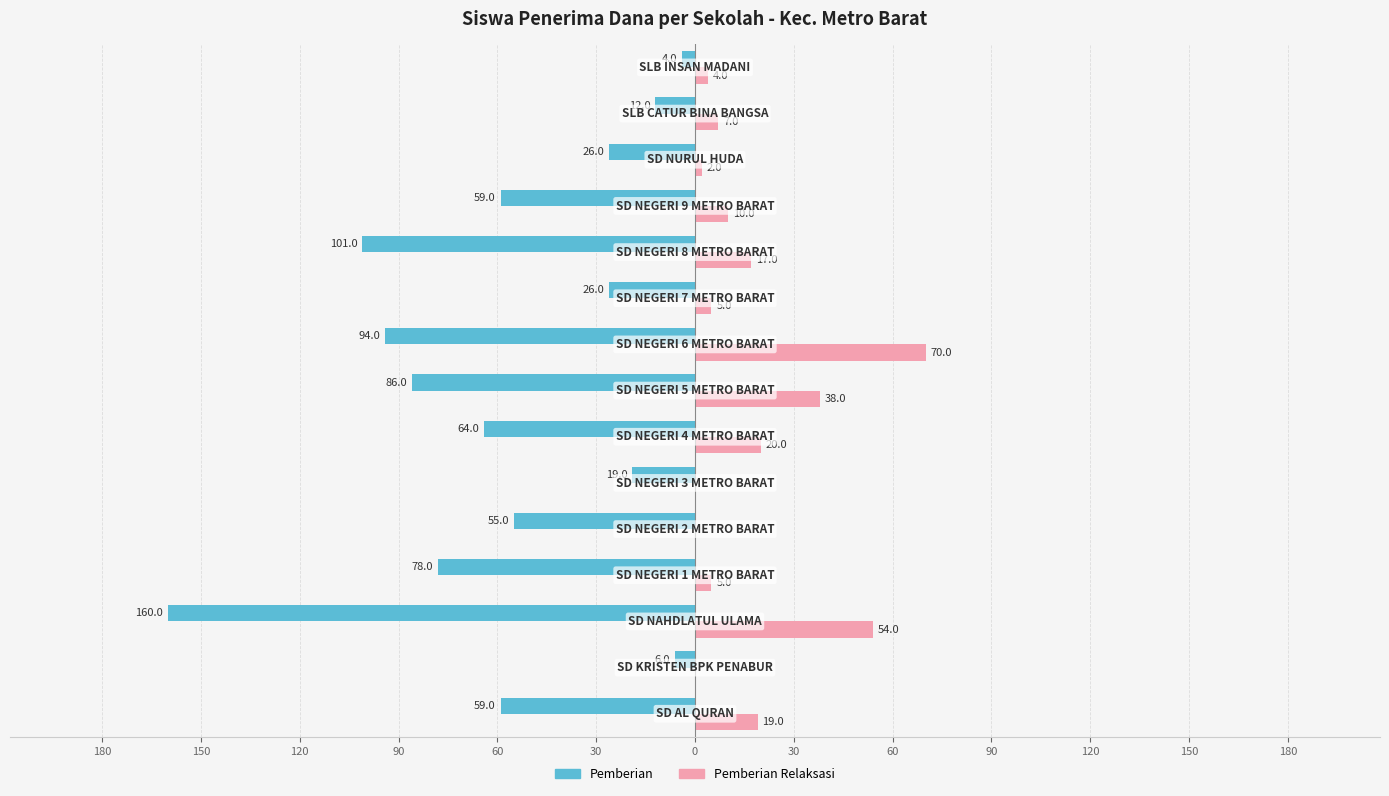

Reading left to right, what are all the values shown in this chart?

Pemberian: -59	-6	-160	-78	-55	-19	-64	-86	-94	-26	-101	-59	-26	-12	-4
Pemberian Relaksasi: 19	0	54	5	0	0	20	38	70	5	17	10	2	7	4